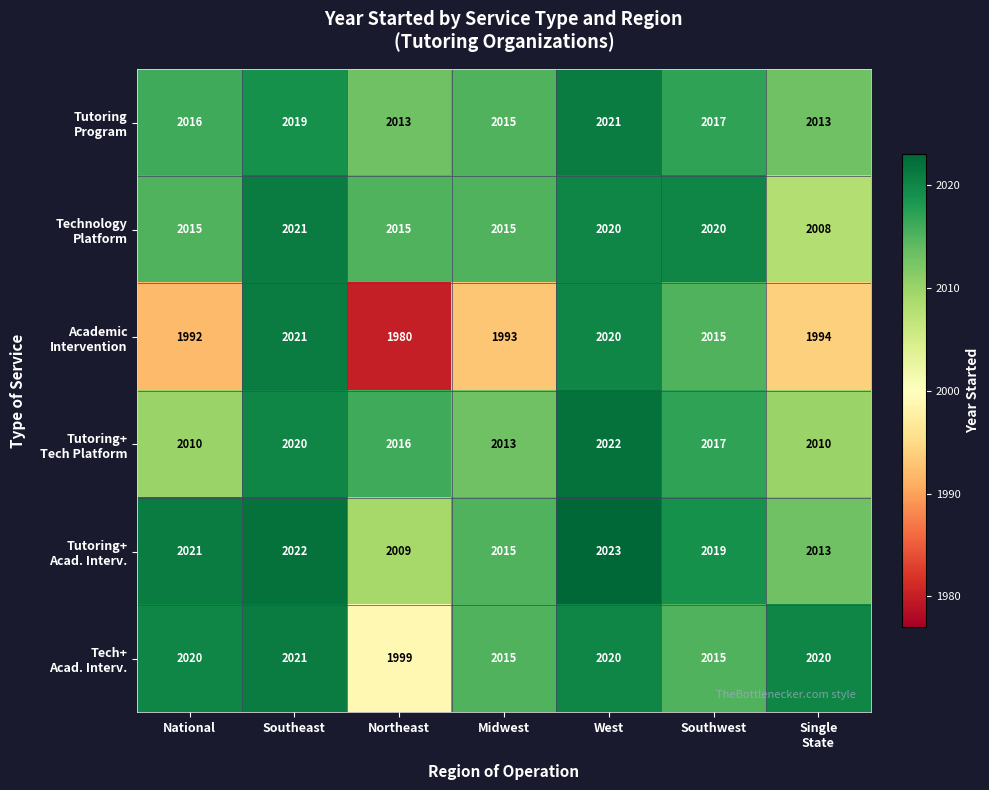

At how many categories does at least one series exceed 2001?

7